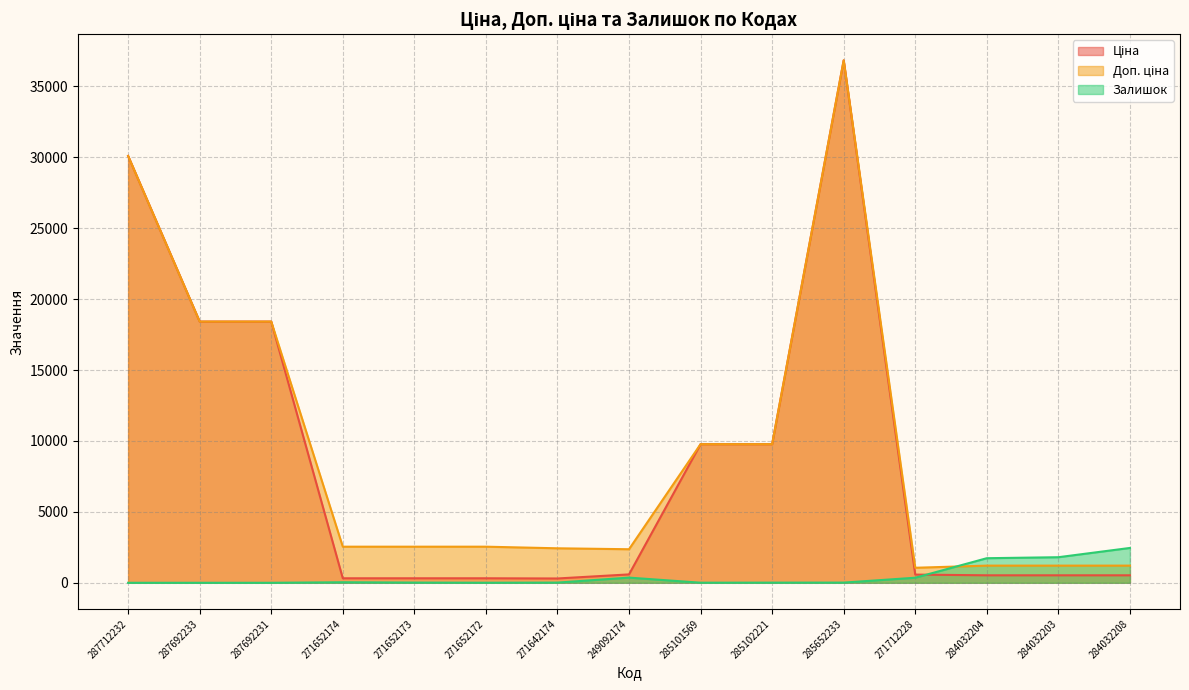

How many distinct data groups are displayed?

3